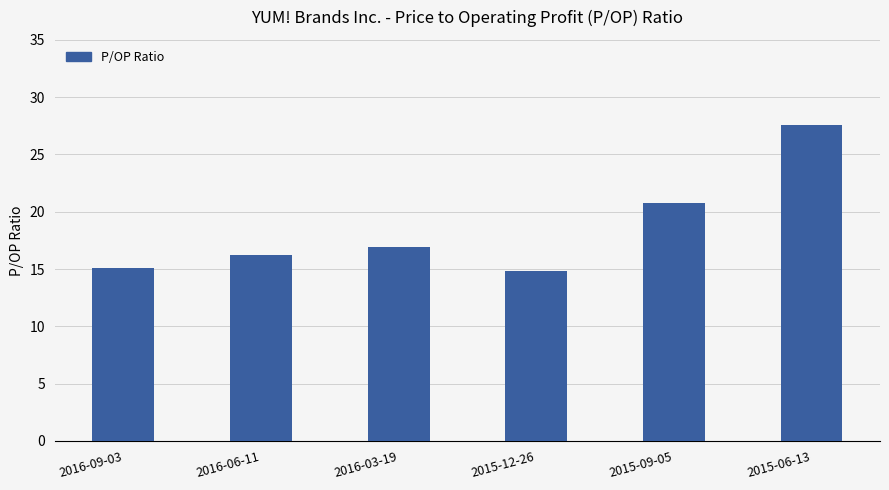

What is the average value?

18.6